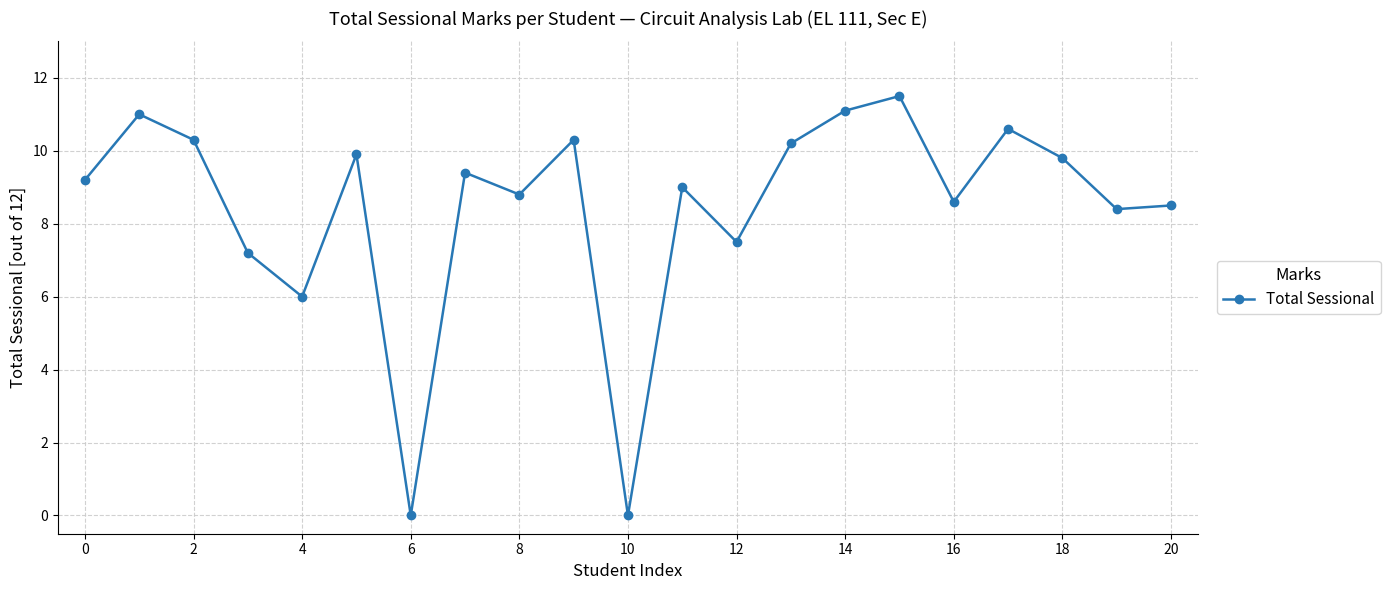

What is the average value?

8.4